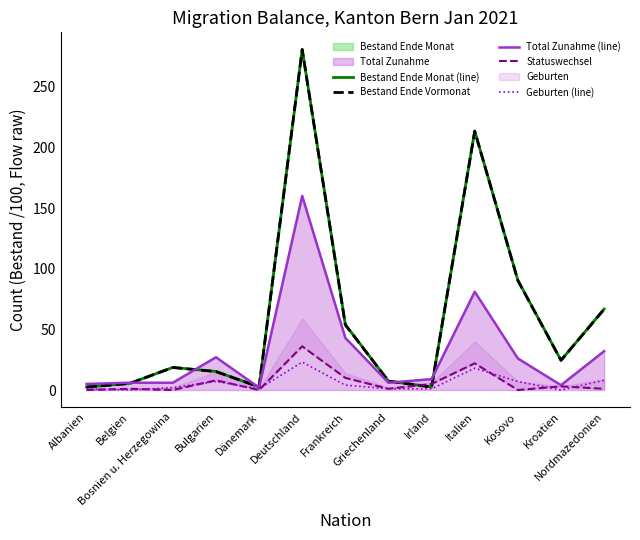

How many lines are shown in the chart?

5